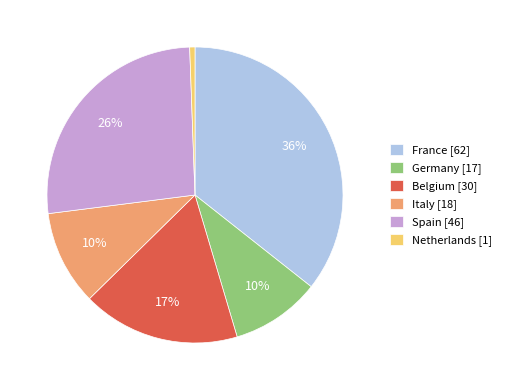

Count the number of slices in the pie.

6